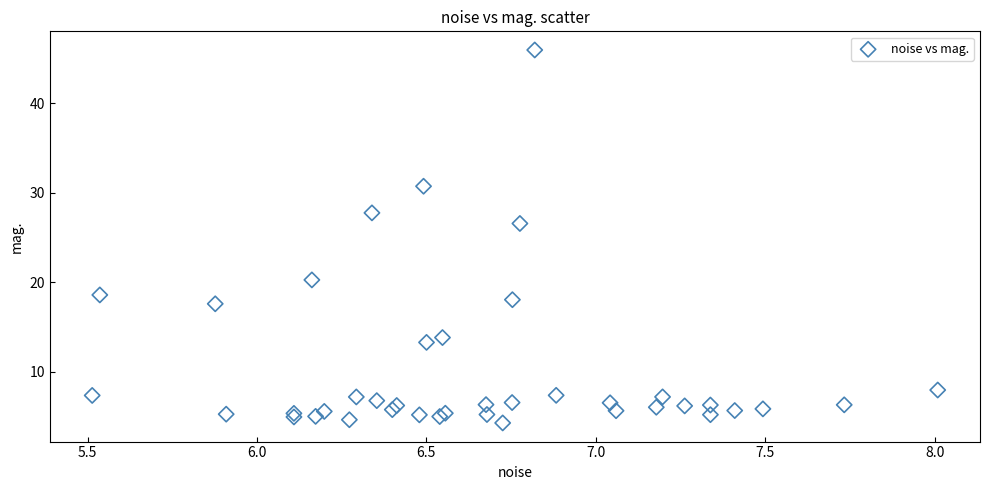

What Y value in the scatter plot is closest to 25?

26.6